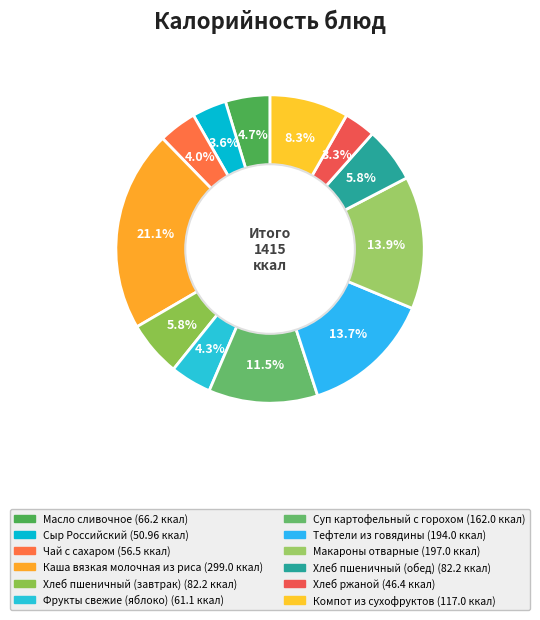

What is the total percentage of Макароны отварные and Суп картофельный с горохом?

25.4%